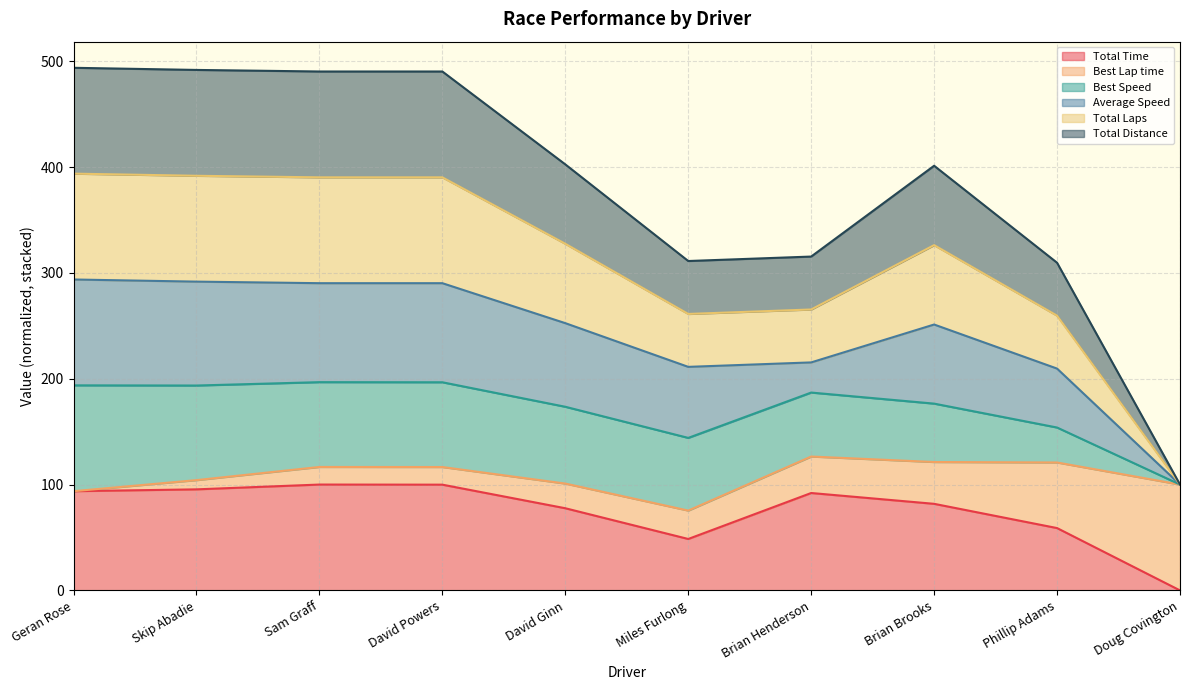

In Total Distance, how many points are lower than both neighbors (excluding endpoints)?

1